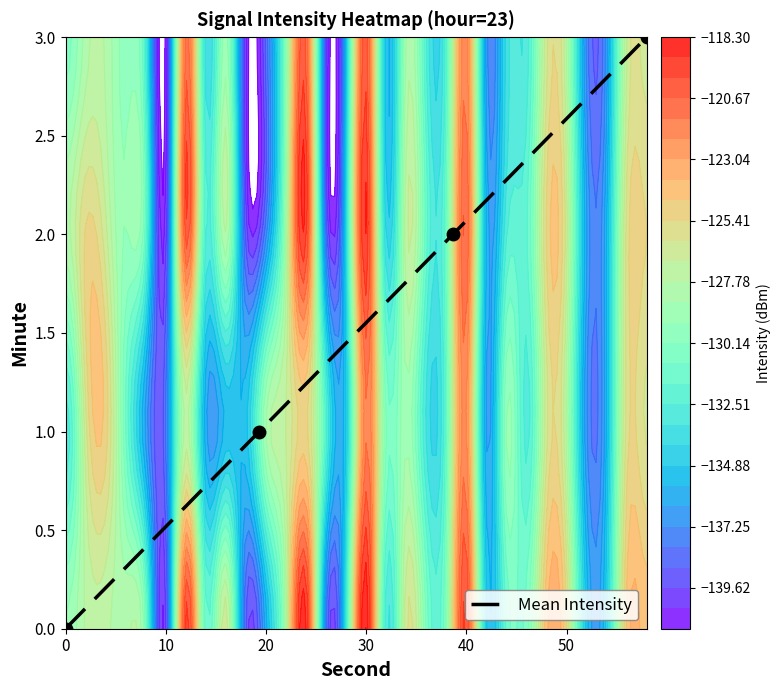

How many values are between 1 and 3?

3